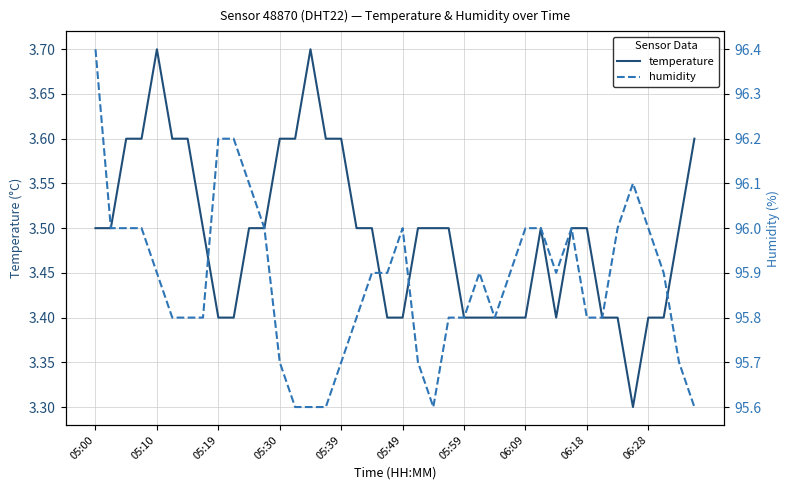

True or false: temperature has a value of 3.6 at 05:39.

True